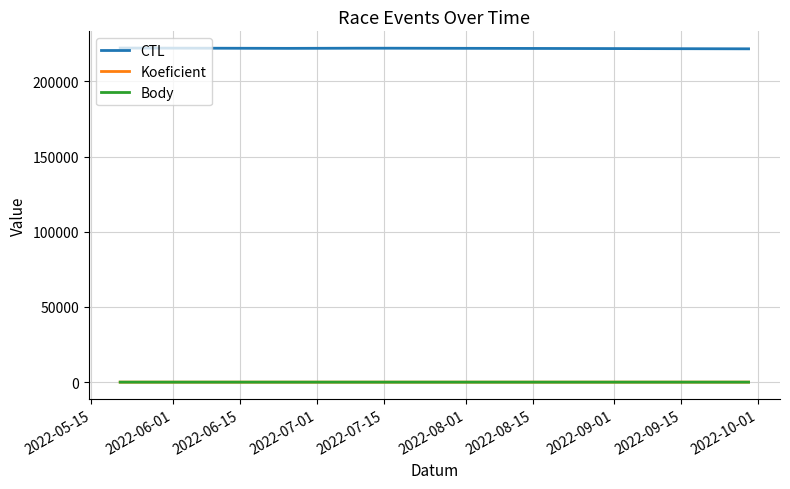

True or false: CTL and Koeficient cross at least once.

False